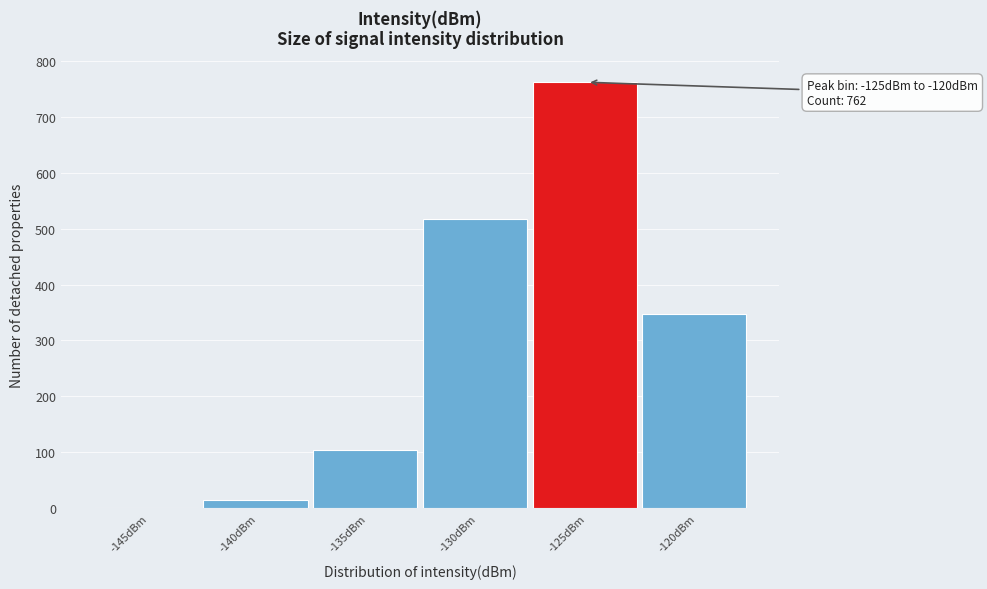

Reading left to right, transcribe all the data shown in this chart.

-145dBm=0	-140dBm=14	-135dBm=104	-130dBm=517	-125dBm=762	-120dBm=348